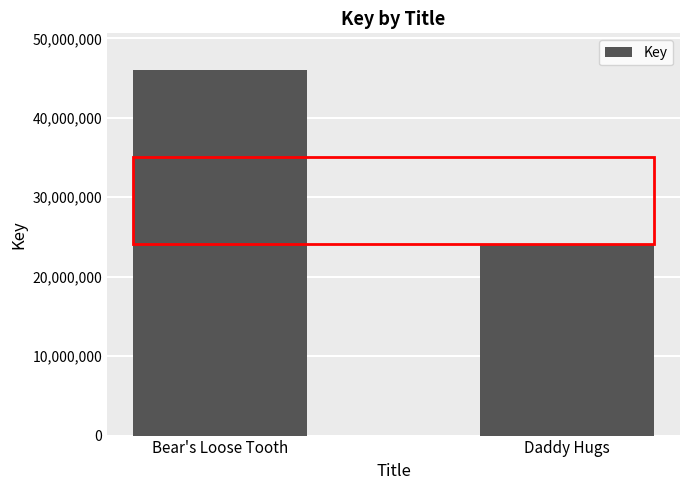

What is the difference between the maximum and minimum values?

21936658